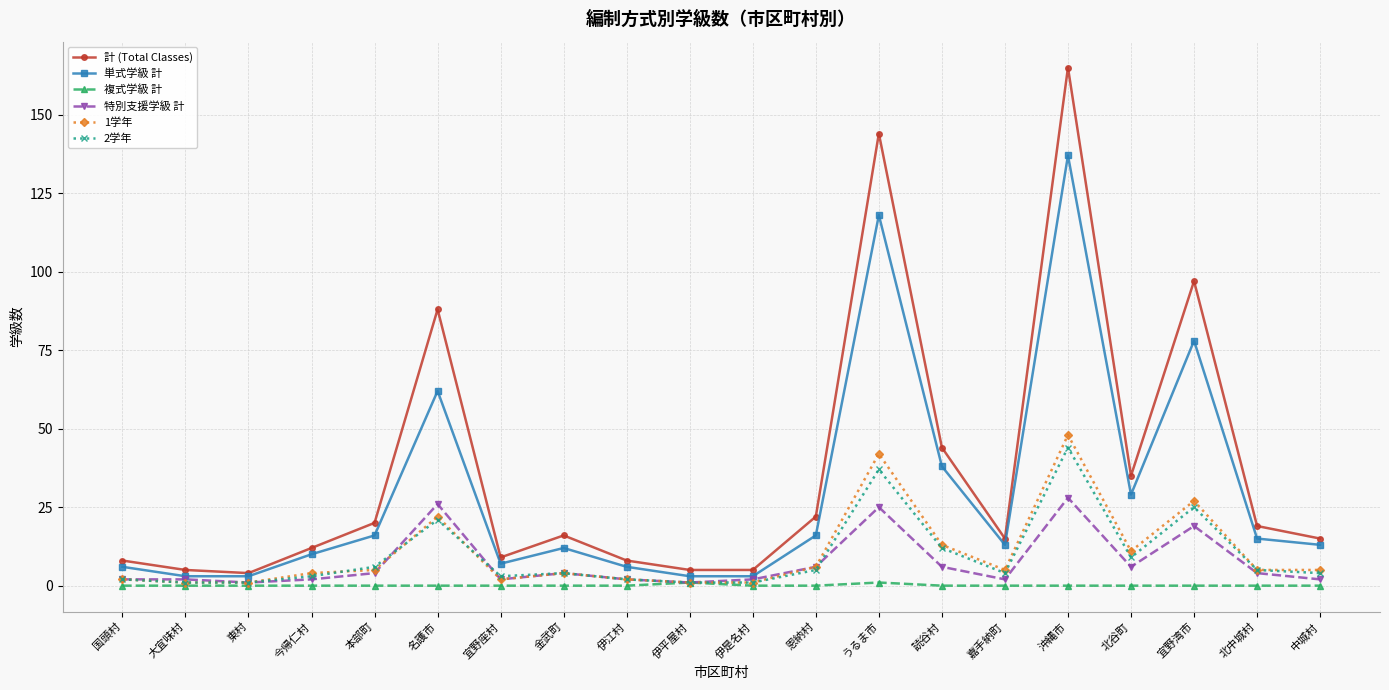

At how many categories does at least one series exceed 120?

2